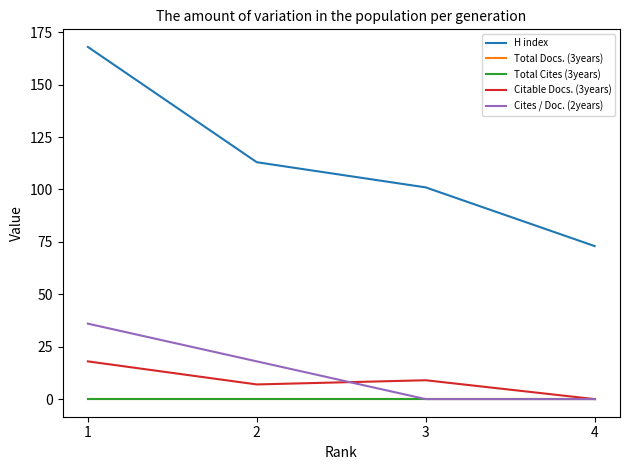

Does the chart have visible grid lines?

No